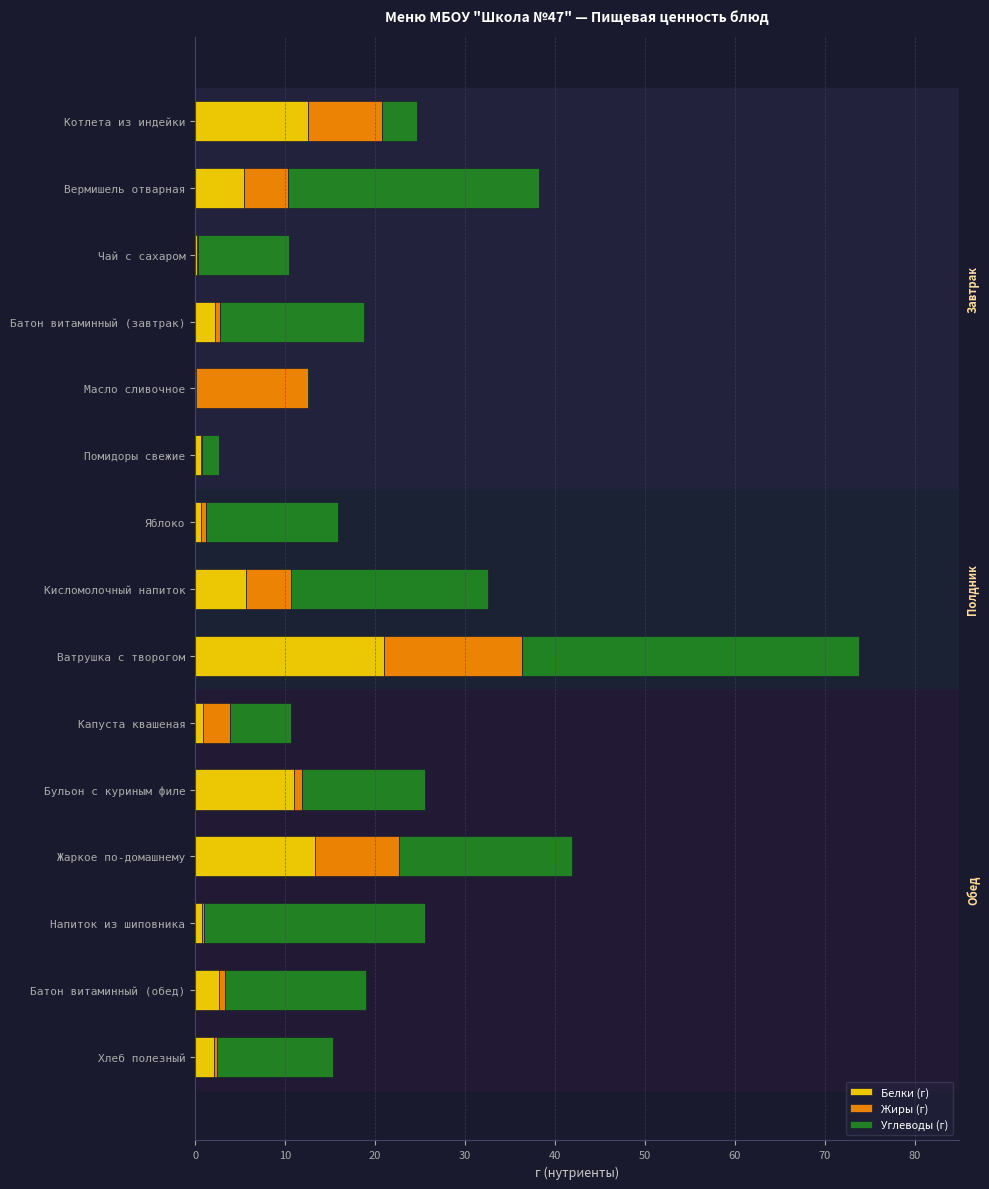

Count the number of data series in this chart.

3